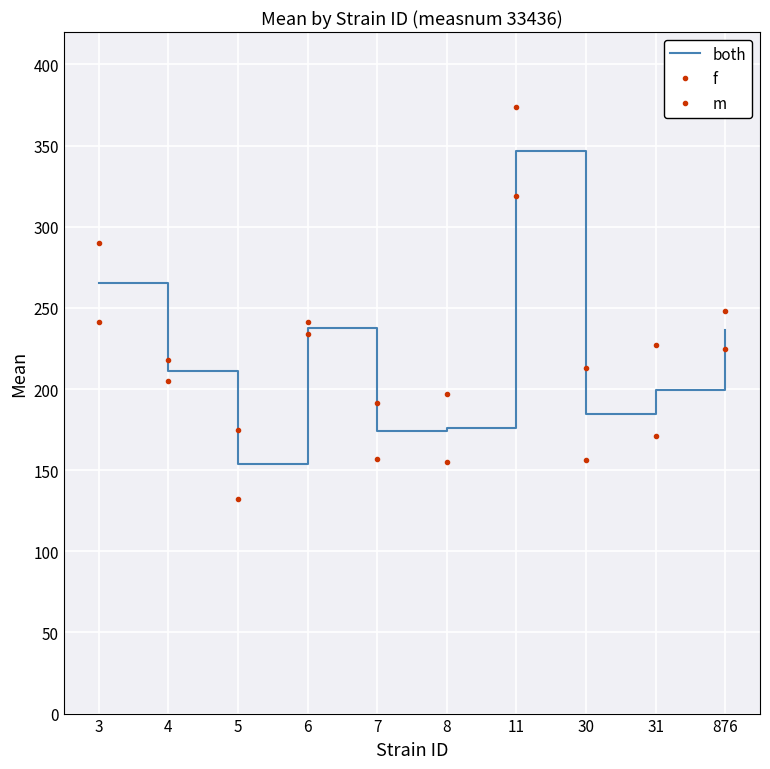

Which series has the largest range (max minus min)?

f